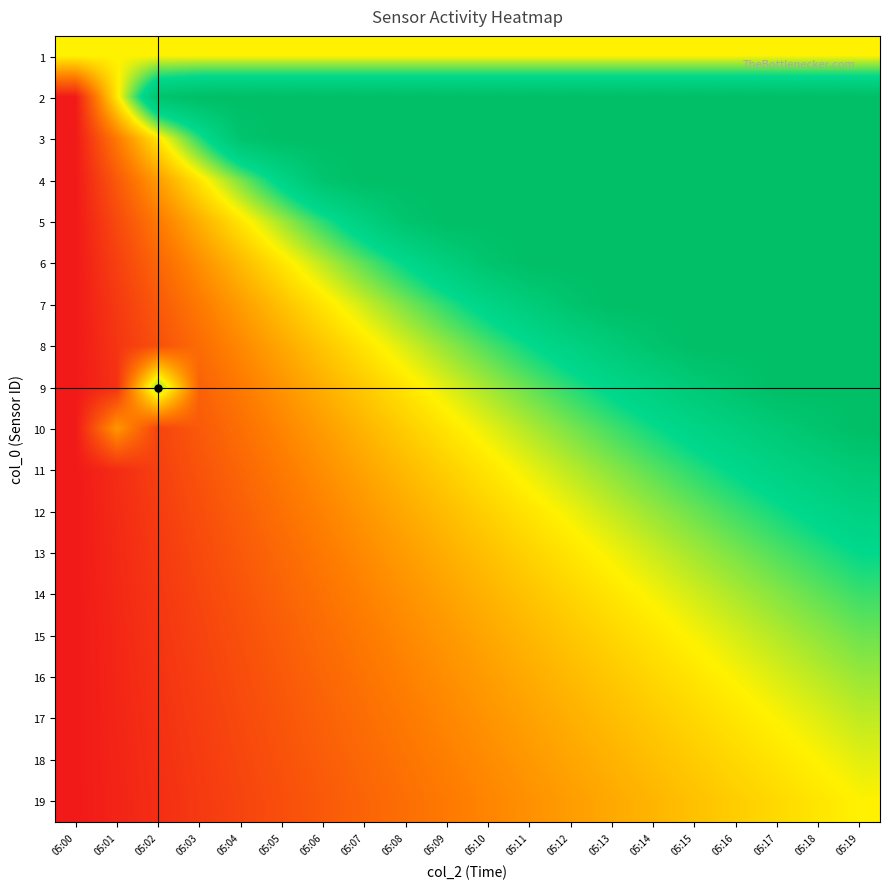

List the series in order of their peak value, lowest first.

19, 1, 18, 17, 16, 15, 14, 13, 12, 11, 10, 2, 3, 4, 5, 6, 7, 8, 9